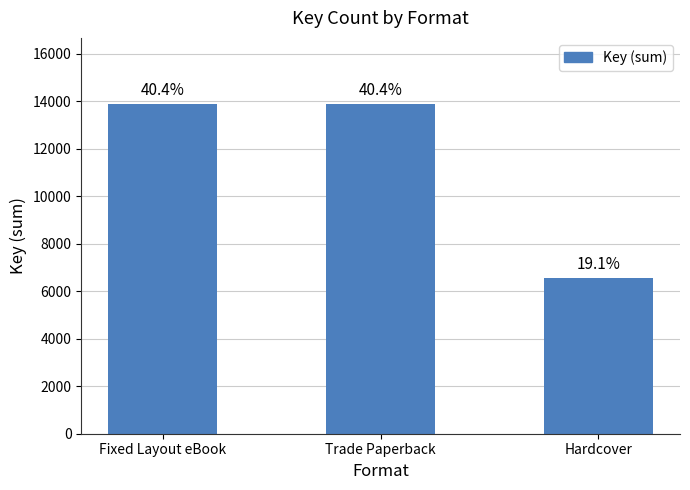

List the labels in order of value, largest first.

Fixed Layout eBook, Trade Paperback, Hardcover